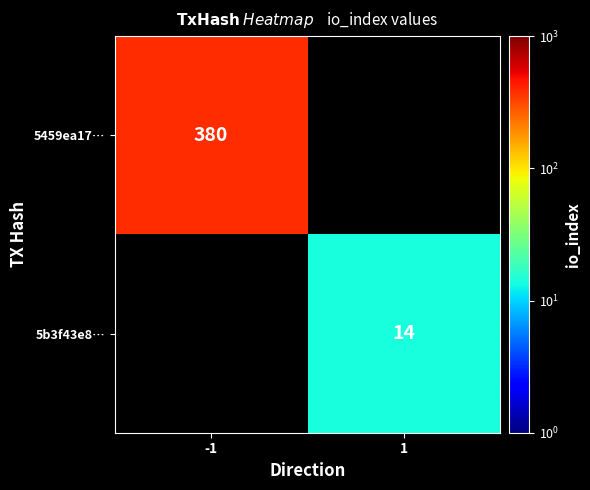

At which category does the chart reach its peak across all series?

-1